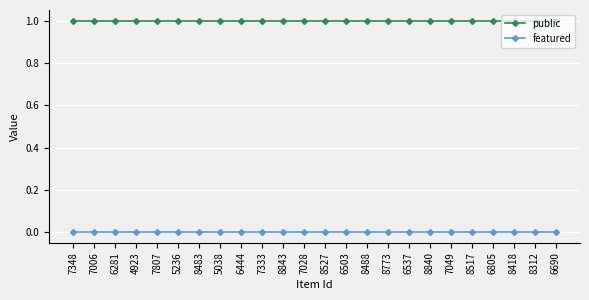

What is the label of the 9th point from the right?

8773